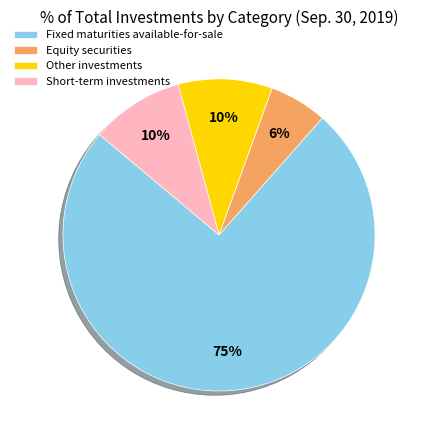

What percentage is the Other investments slice, to the nearest percent?

10%